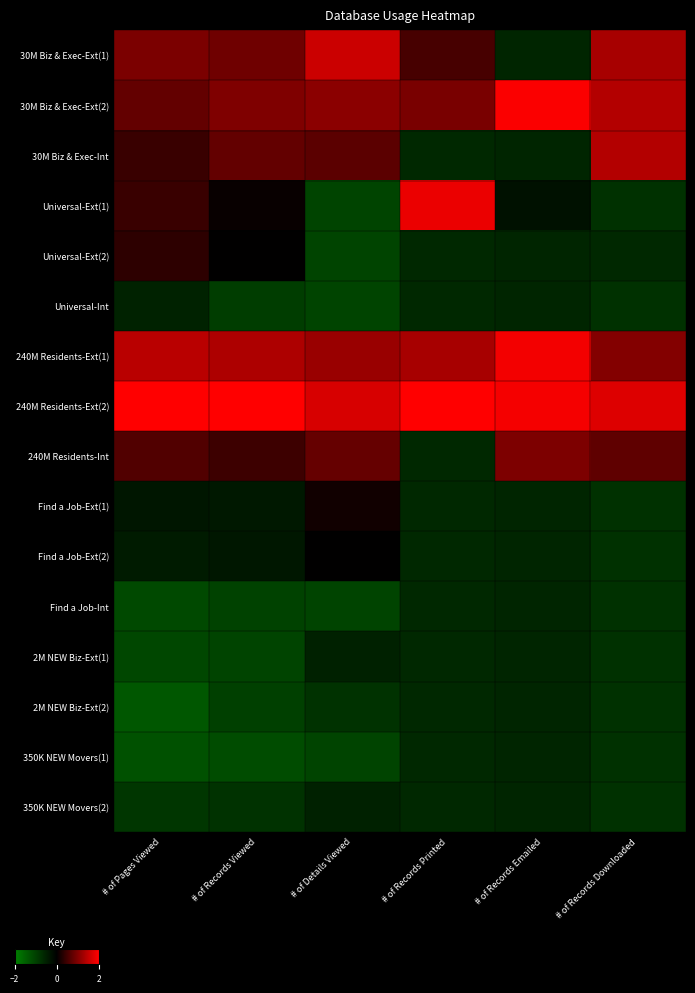

What is the smallest value displayed?

-1.4